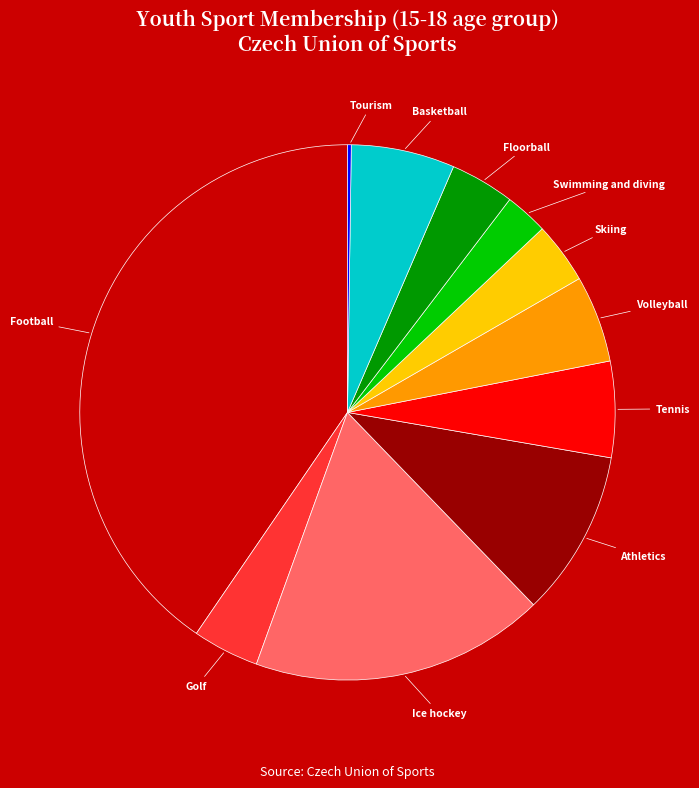

Does any single category account for the majority?

No